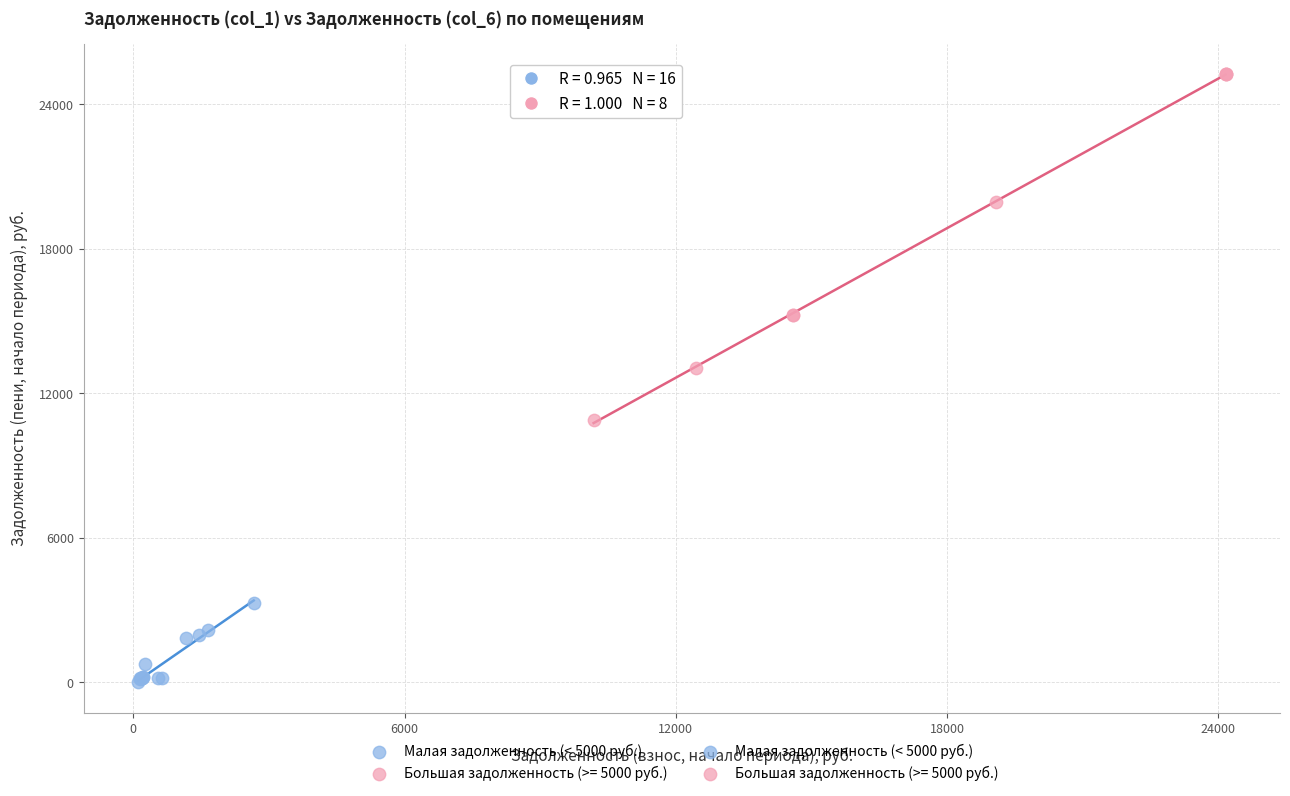

Which series contains the highest Y value?

Большая задолженность (>= 5000 руб.)